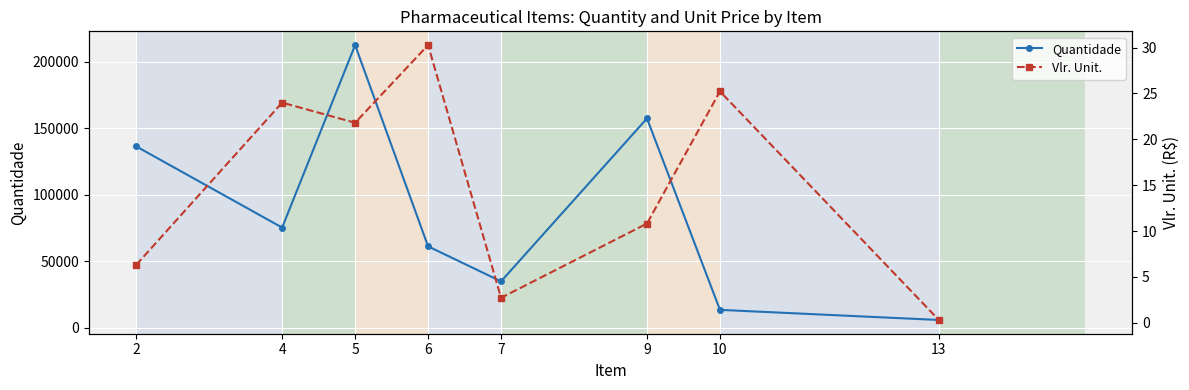

The Vlr. Unit. series shows 34.7 at 10. True or false?

False